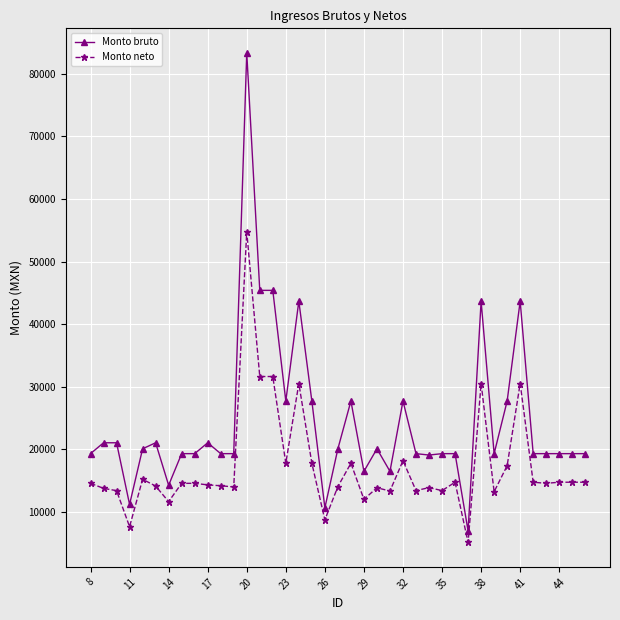

True or false: Monto neto has more than 2 points higher than both neighbors.

True